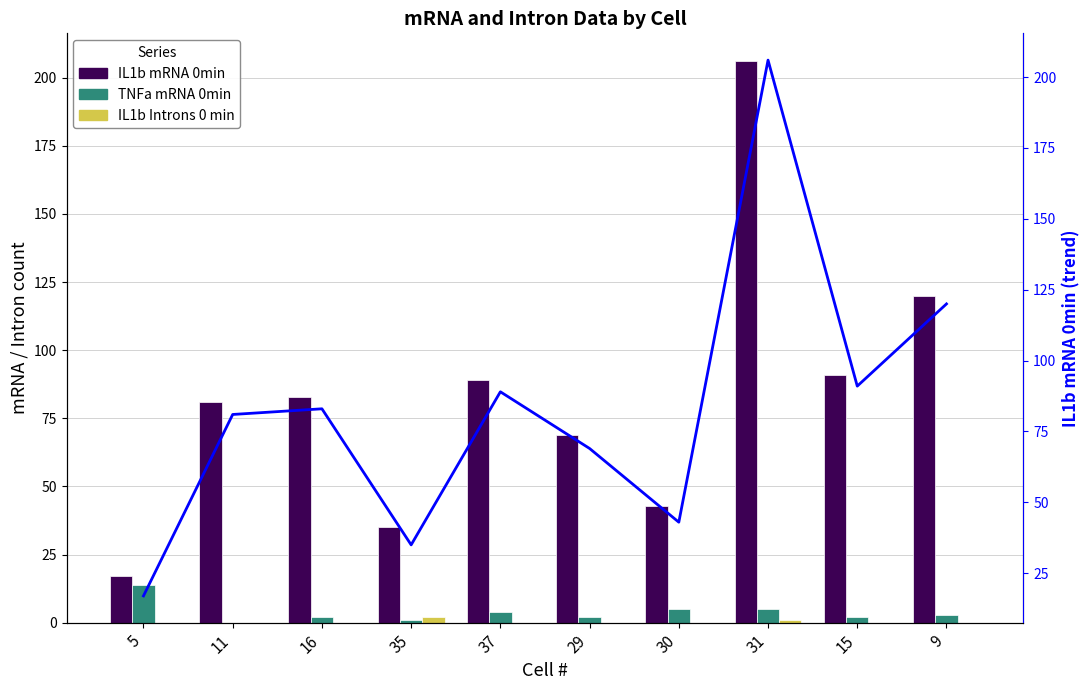

What is the sum of the TNFa mRNA 0min values at 29 and 37?

6